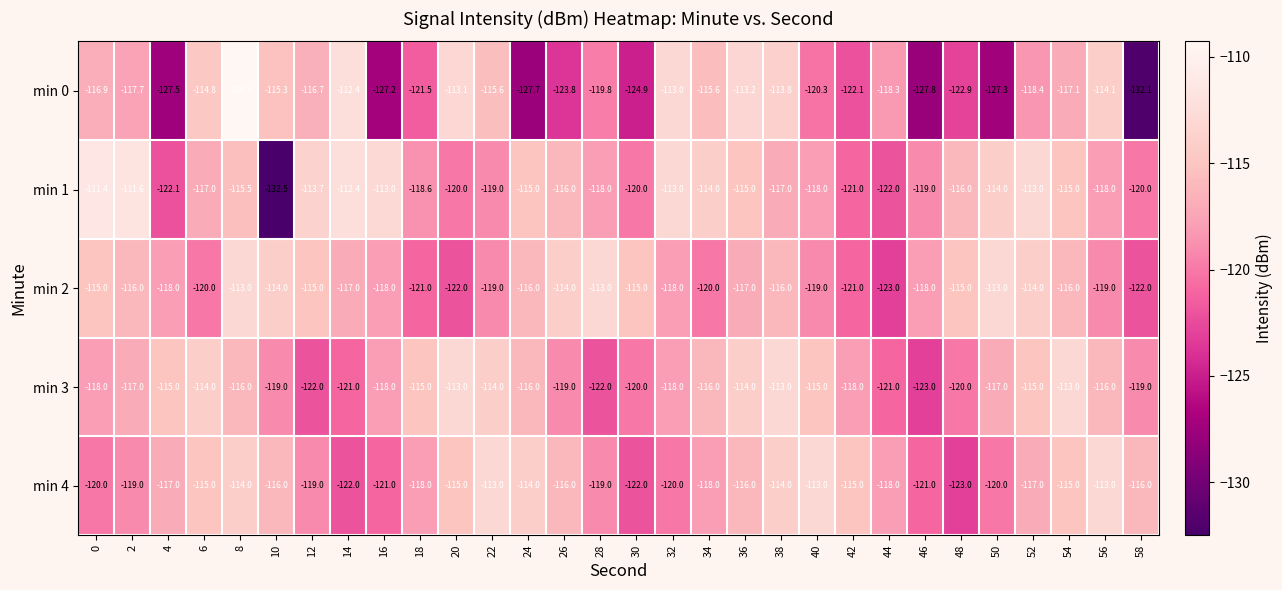

Between 4 and 16, which series saw the biggest shift?

min 1